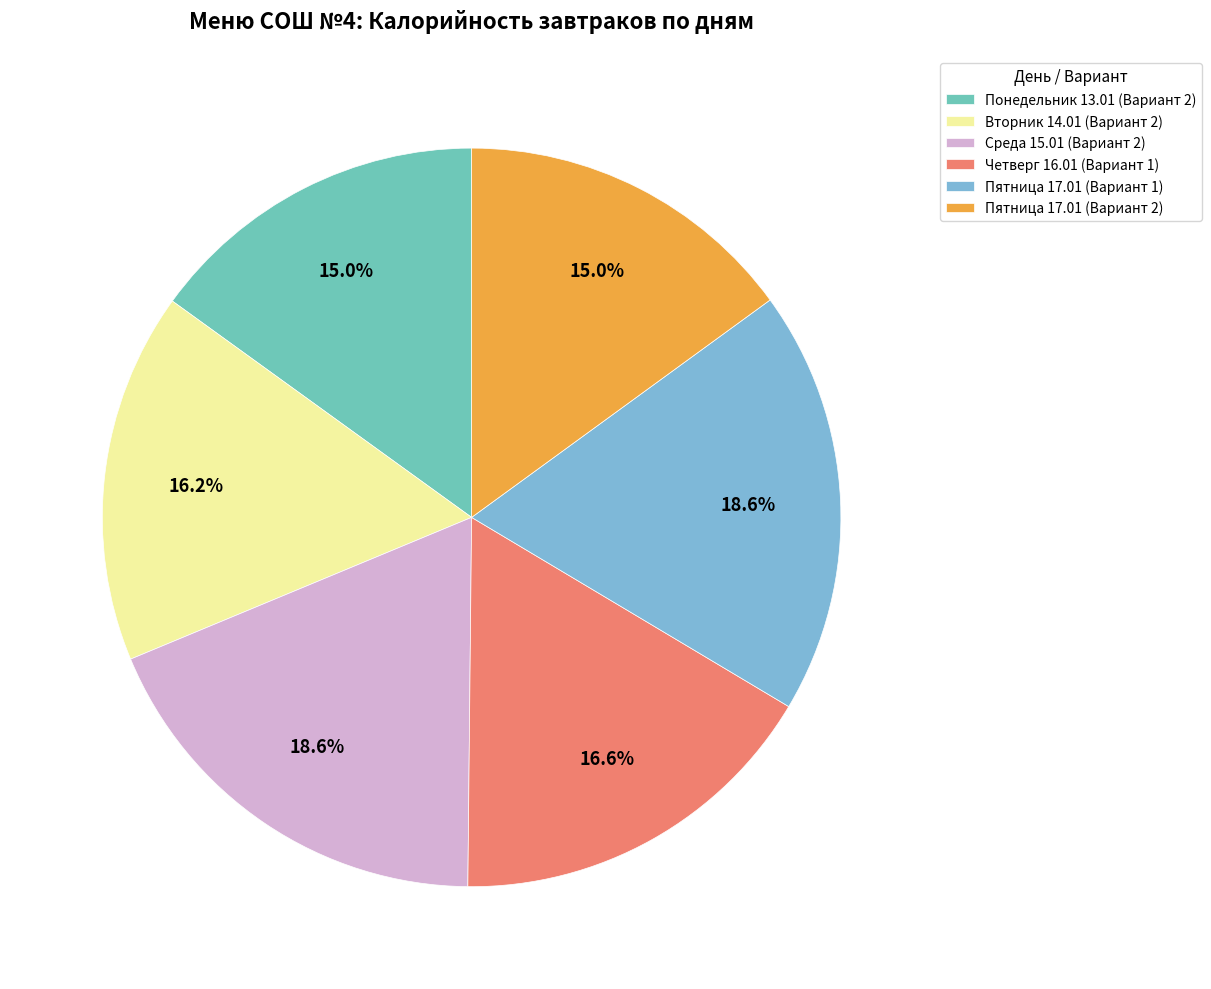

What is the largest slice in the pie chart?

Пятница 17.01 (Вариант 1)